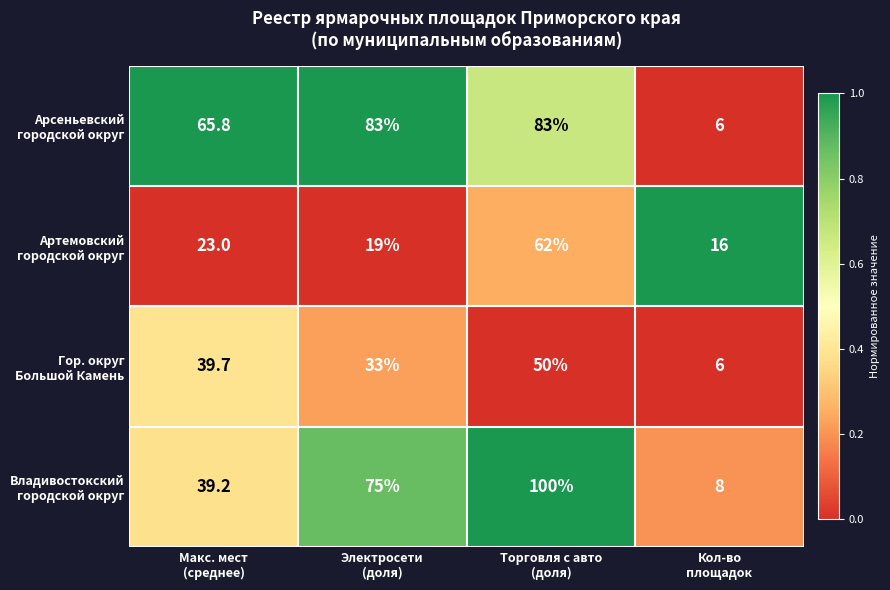

At how many categories does at least one series exceed 62?

3